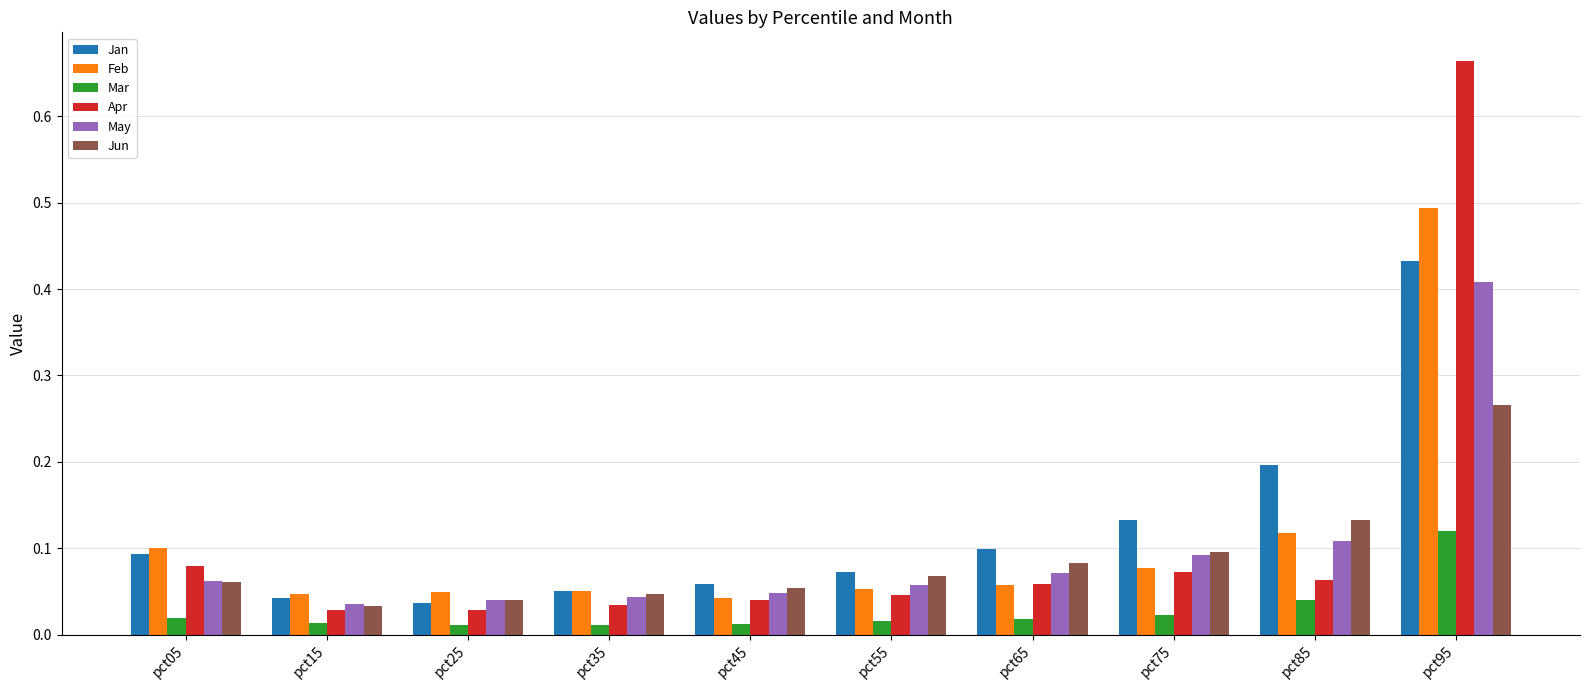

What is the sum of all Jun values?

0.9